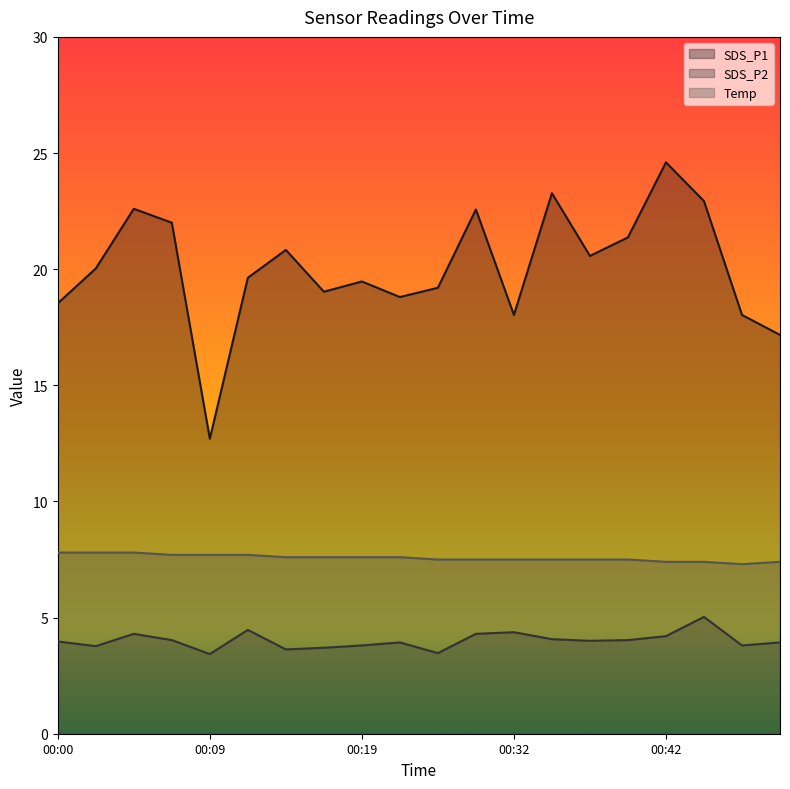

Does the chart display data point markers on the line(s)?

No